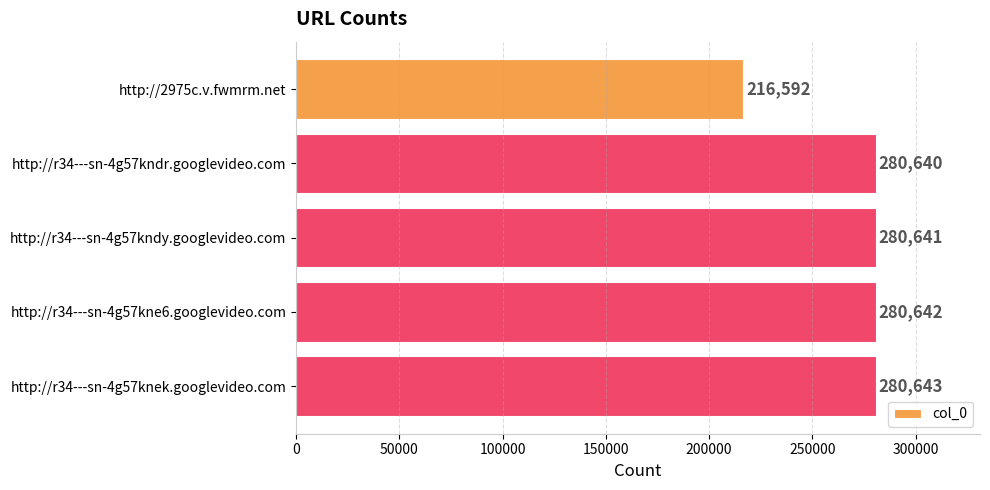

List the labels in order of value, largest first.

http://r34---sn-4g57knek.googlevideo.com, http://r34---sn-4g57kne6.googlevideo.com, http://r34---sn-4g57kndy.googlevideo.com, http://r34---sn-4g57kndr.googlevideo.com, http://2975c.v.fwmrm.net